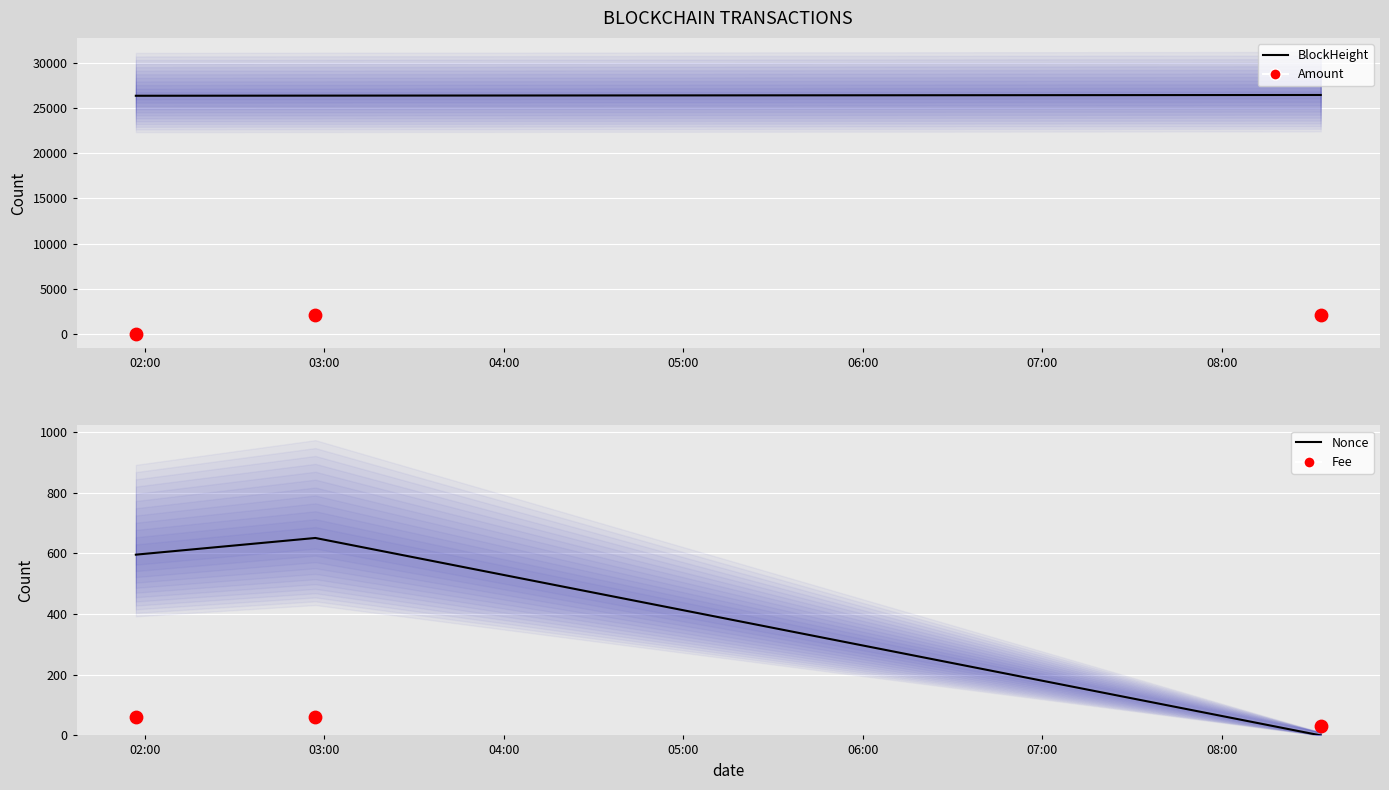

Is the value of BlockHeight line at 02:00 greater than the value of Amount at 02:00?

Yes